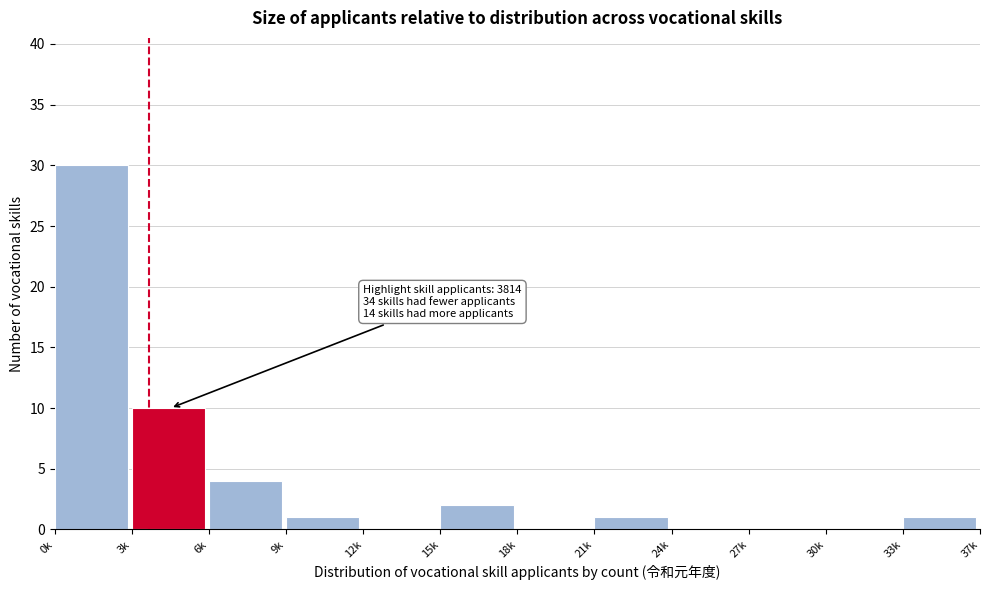

Reading left to right, what are all the values shown in this chart?

0k=30	3k=10	6k=4	9k=1	12k=0	15k=2	18k=0	21k=1	24k=0	27k=0	30k=0	33k=1